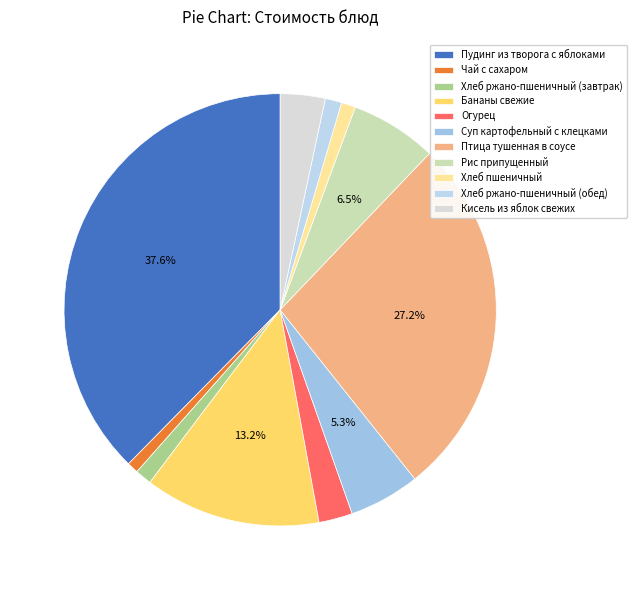

To the nearest percent, what is the average slice percentage?

9%